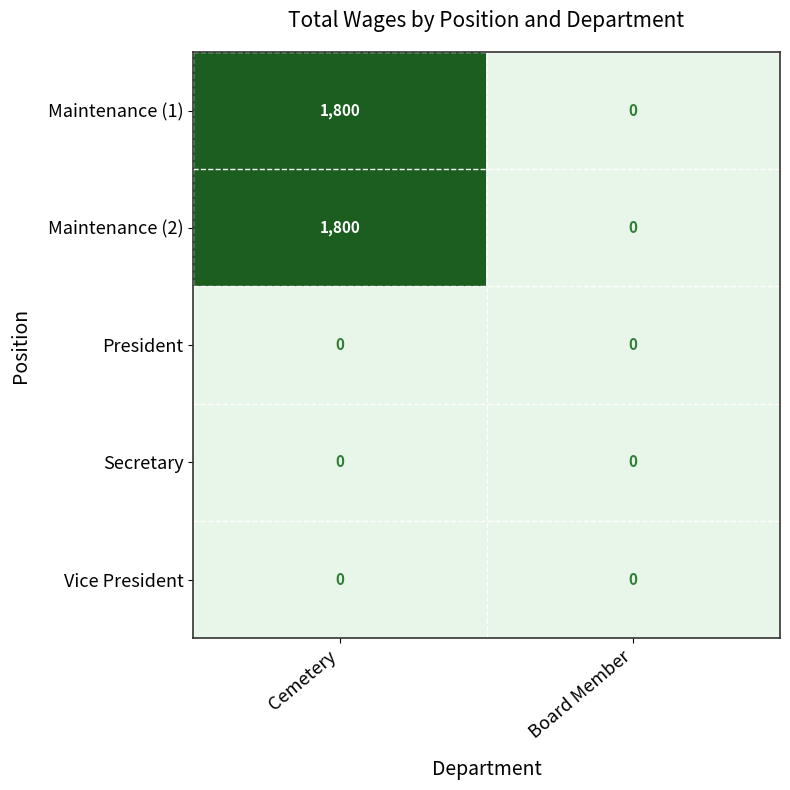

Reading left to right, list all the values displayed in this chart.

Maintenance (1): Cemetery=1800	Board Member=0
Maintenance (2): Cemetery=1800	Board Member=0
President: Cemetery=0	Board Member=0
Secretary: Cemetery=0	Board Member=0
Vice President: Cemetery=0	Board Member=0